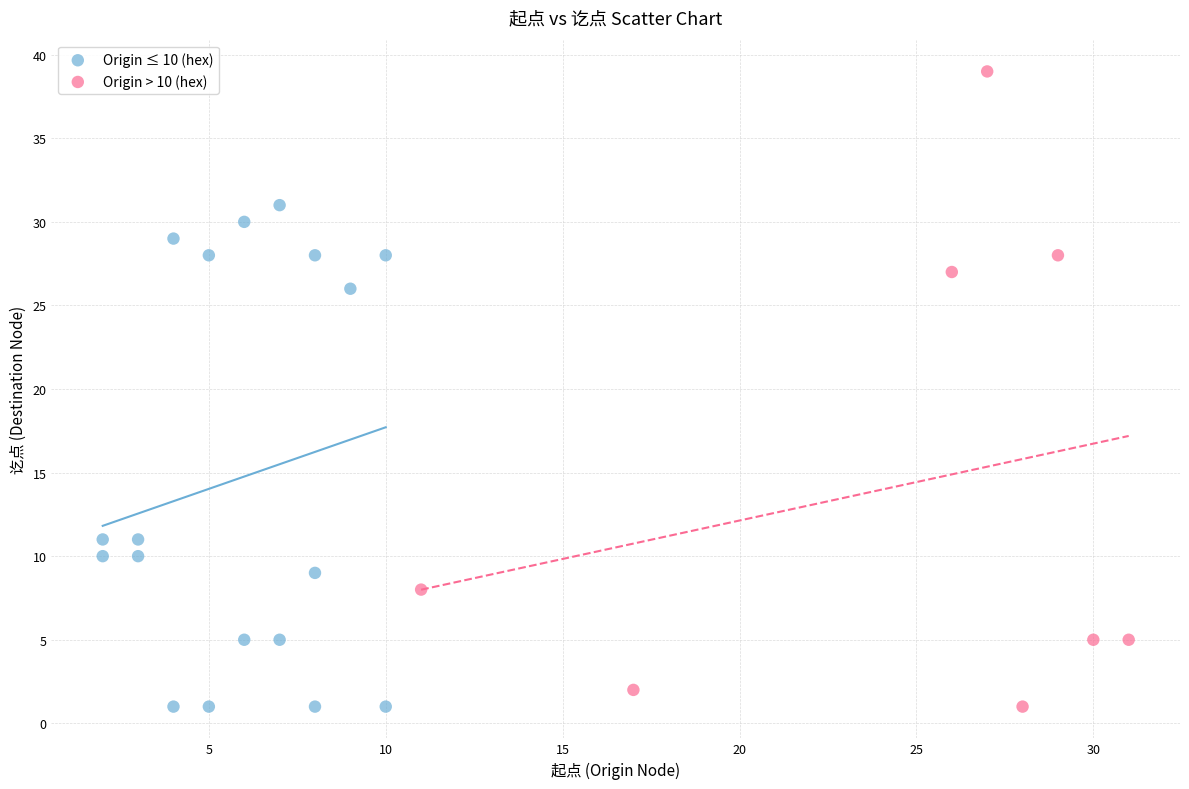

Which series has the widest spread of Y values?

Origin > 10 (hex)